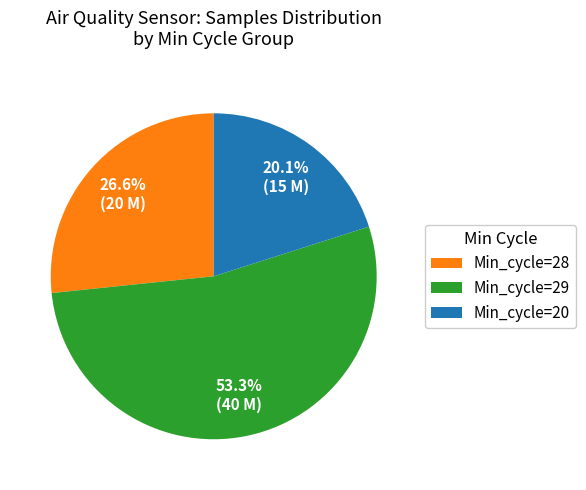

Which has a higher value, Min_cycle=20 or Min_cycle=28?

Min_cycle=28